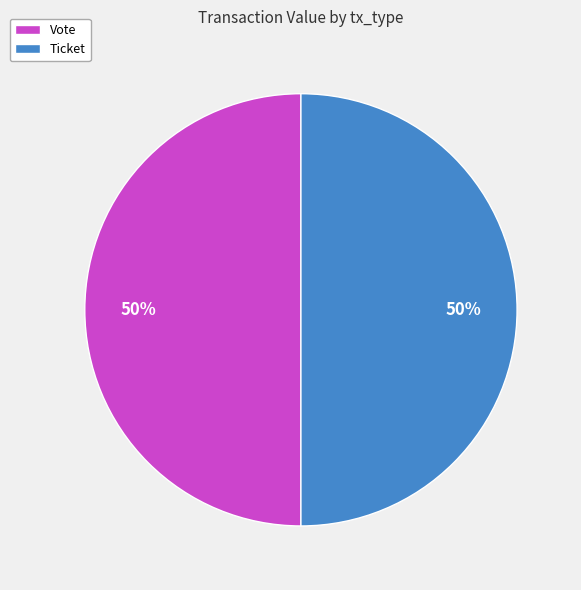

Approximately how many times larger is the value at Ticket compared to Vote?

1.0